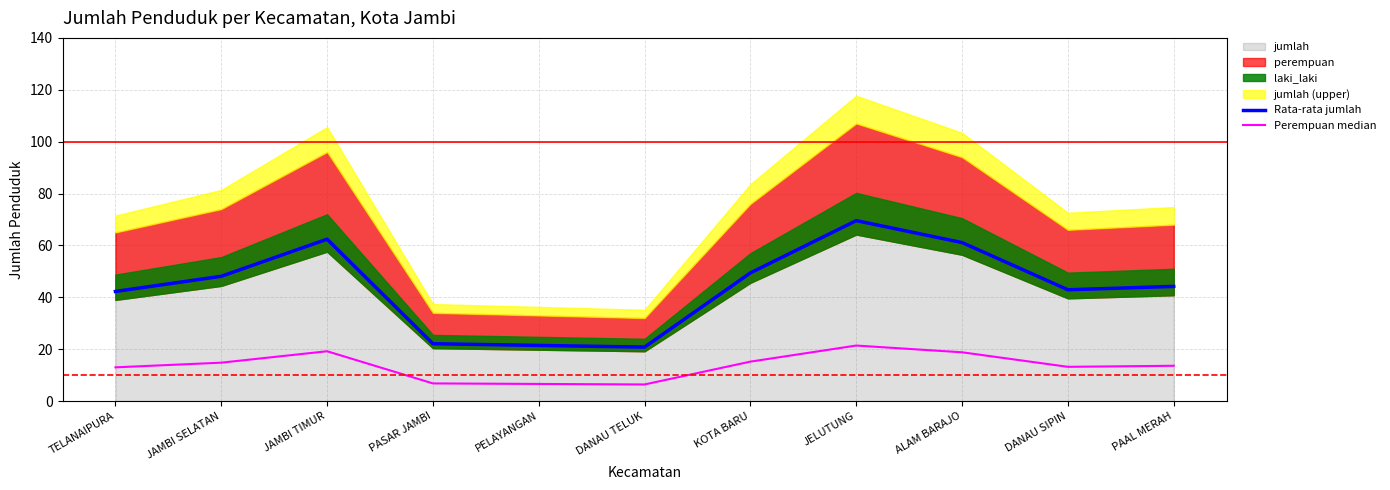

In Rata-rata jumlah, how many points are higher than both neighbors (excluding endpoints)?

2